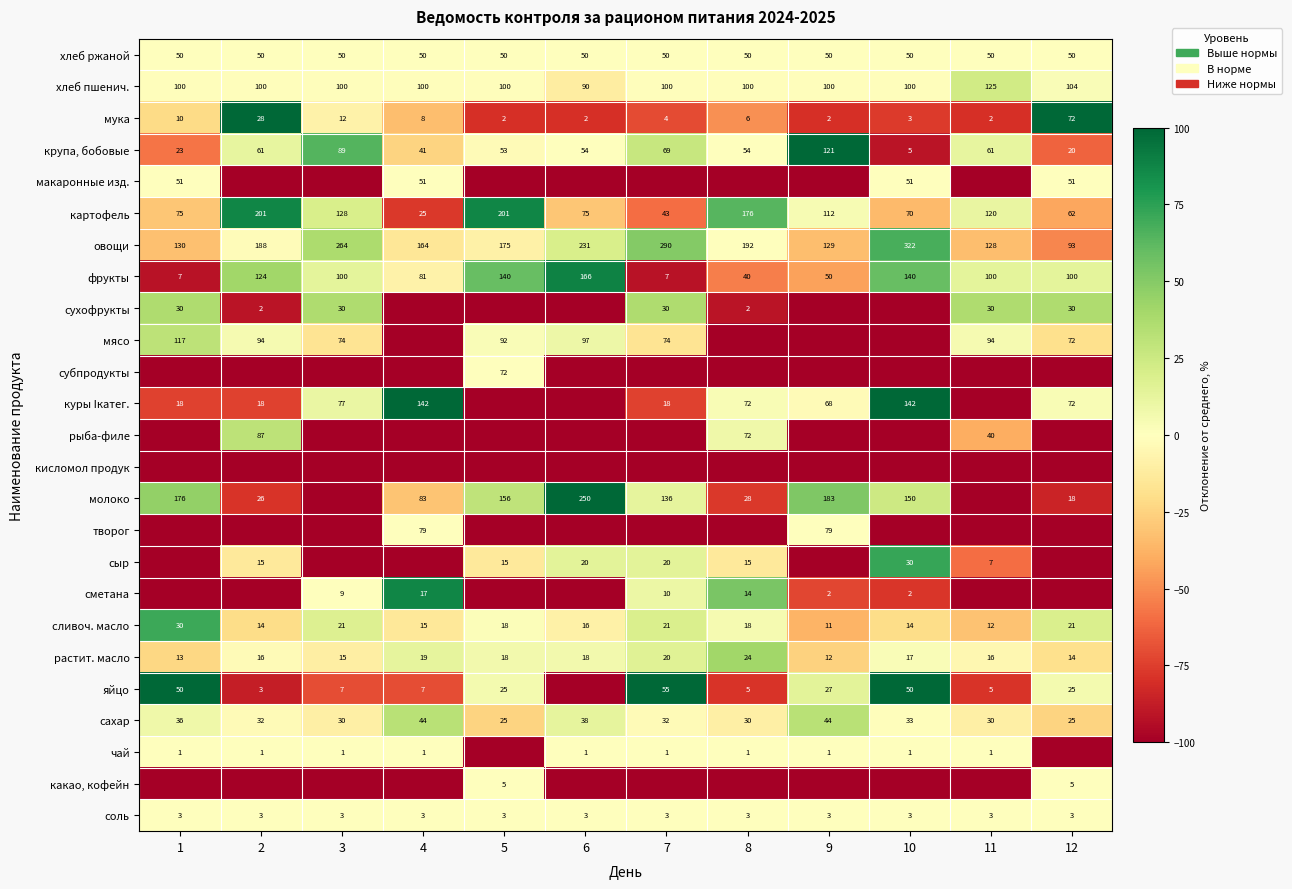

Is the value of сливоч. масло at 7 greater than the value of сухофрукты at 1?

No